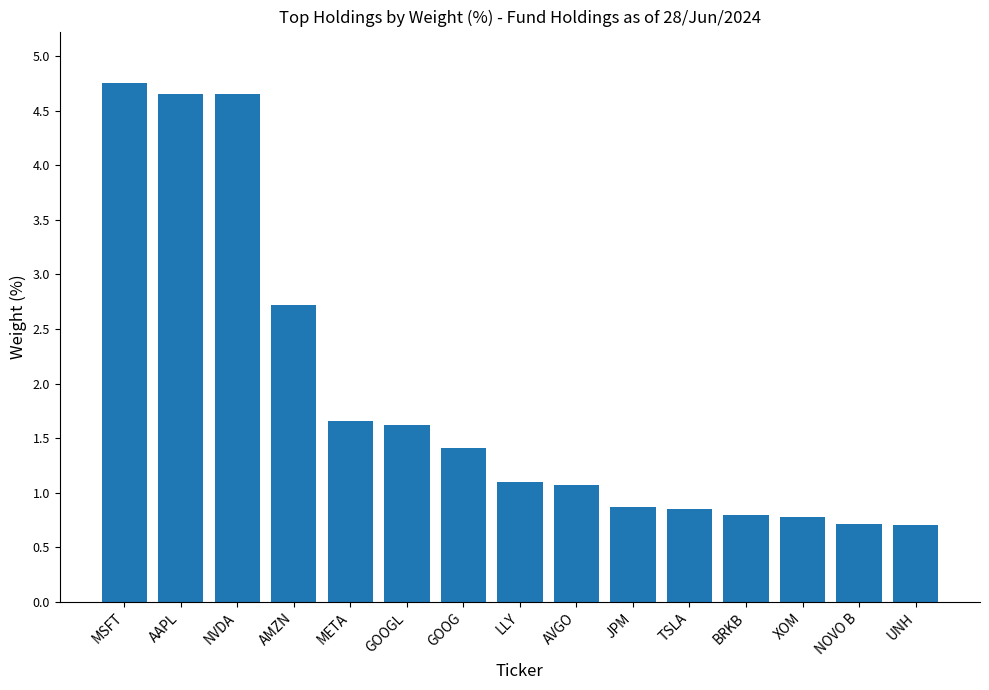

Where does the data first go above 1?

MSFT